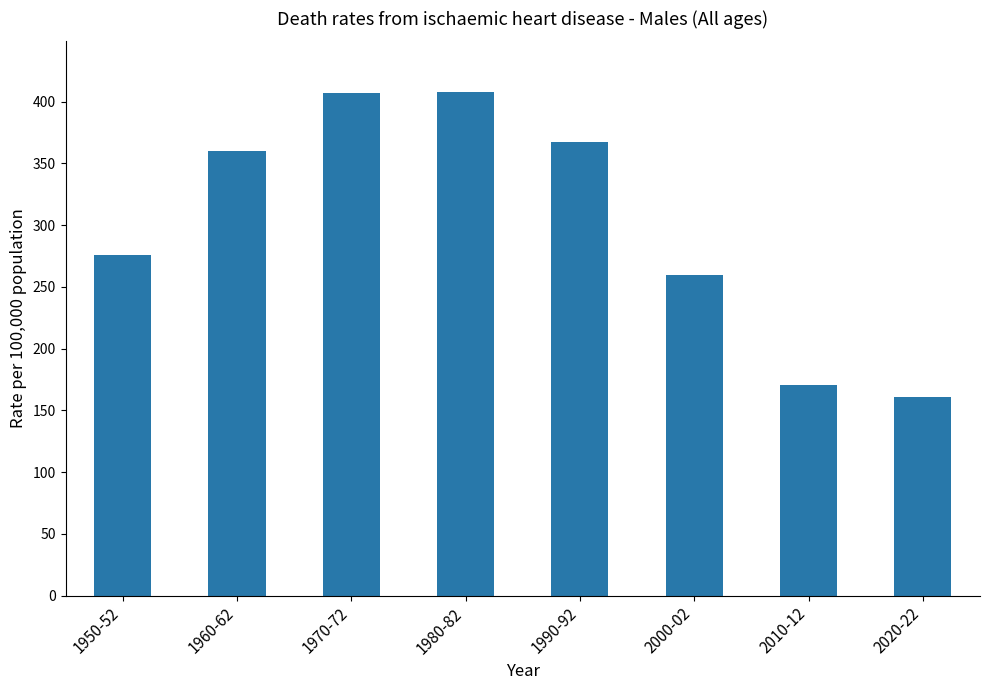

What is the label of the 8th bar from the right?

1950-52